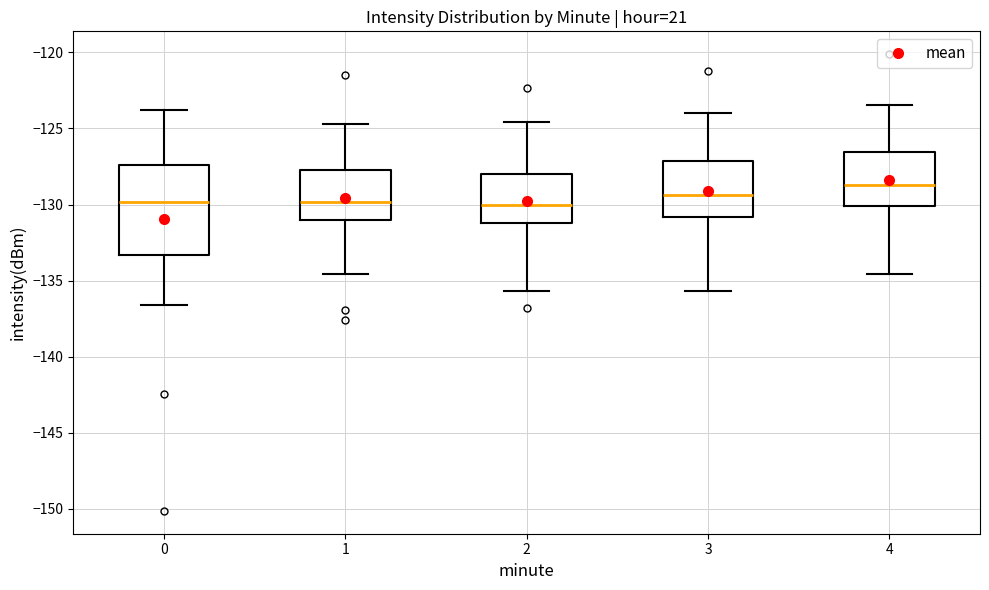

Reading left to right, transcribe this box plot: for each box, give where its median line is, the range the box spans, and where its two whiskers end, as read against the y-axis. The values are not printed on the chart, so give them approximately, as read against the axis.

0: median -130.0, box -133.5 to -127.5, whiskers -136.5 to -124.0
1: median -130.0, box -131.0 to -127.5, whiskers -134.5 to -124.5
2: median -130.0, box -131.0 to -128.0, whiskers -135.5 to -124.5
3: median -129.5, box -131.0 to -127.0, whiskers -135.5 to -124.0
4: median -128.5, box -130.0 to -126.5, whiskers -134.5 to -123.5